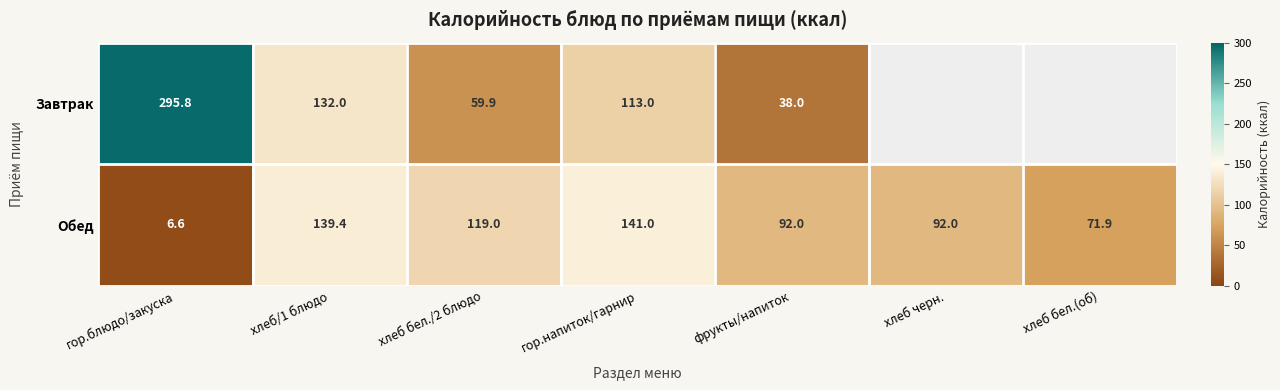

True or false: Обед has a value of 151.1 at фрукты/напиток.

False